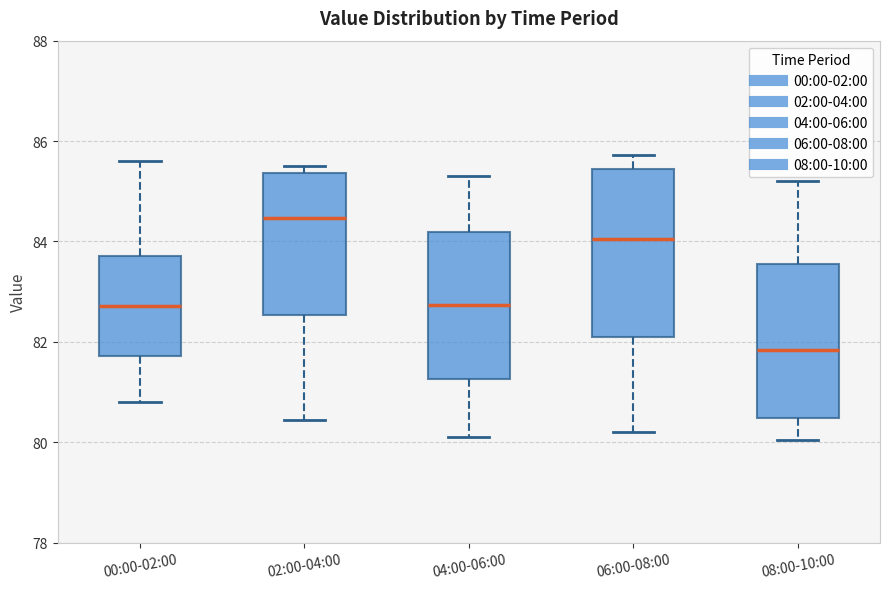

Which box has the highest median line?

02:00-04:00